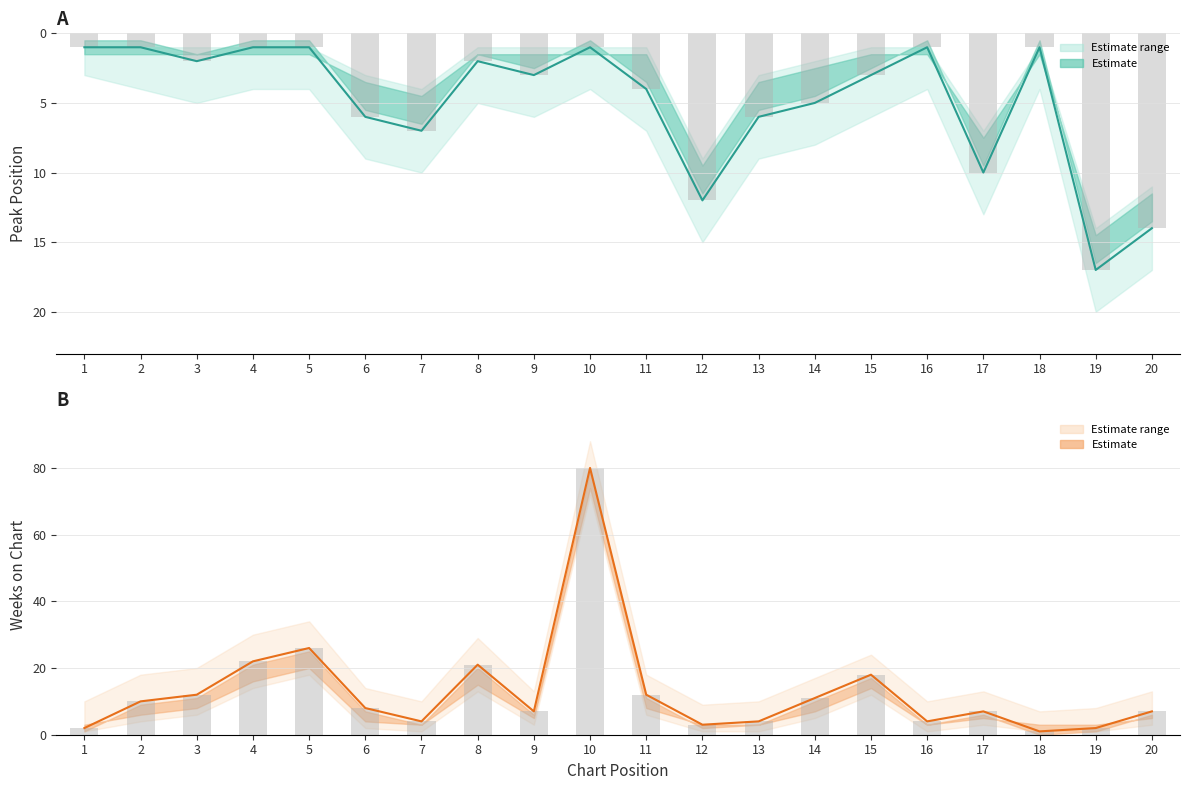

What is the spread (max minus min) of values at 1?

1